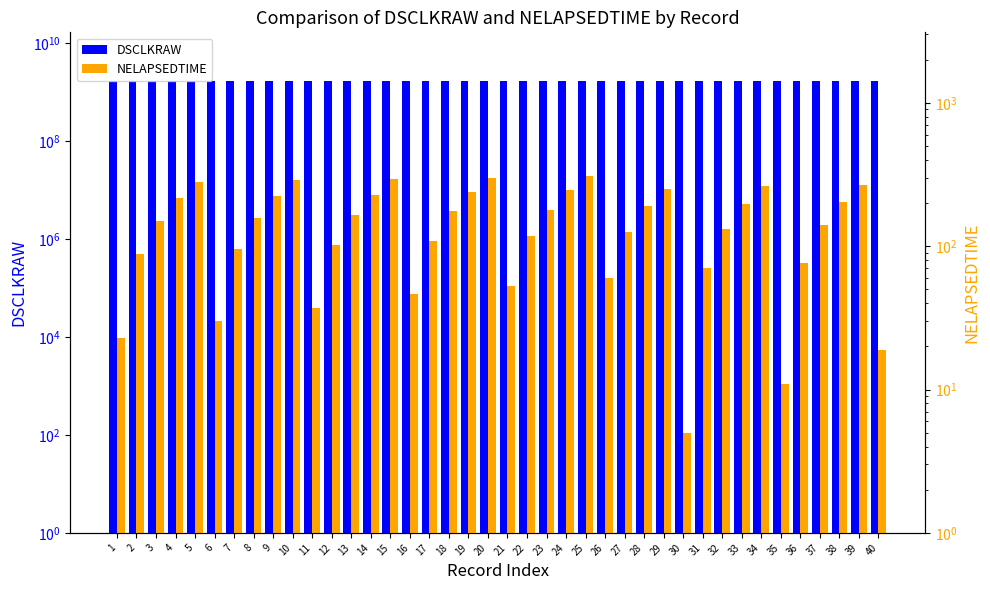

How many groups of bars are there?

40